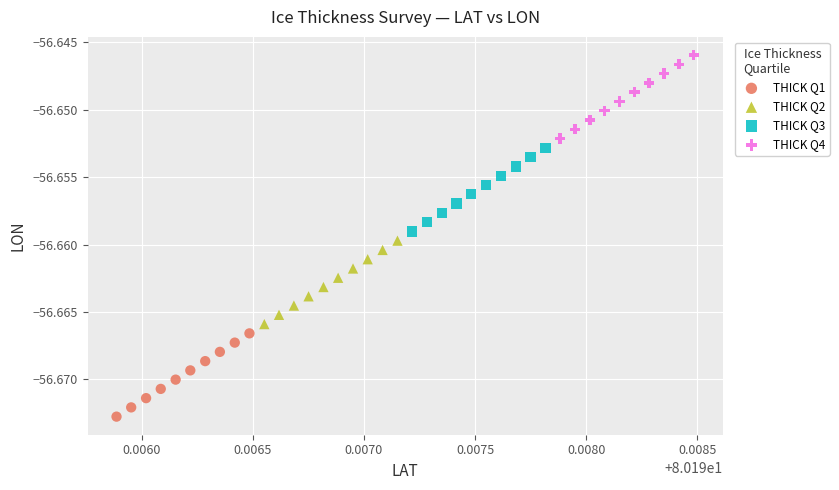

Which series reaches the minimum Y coordinate?

THICK Q1